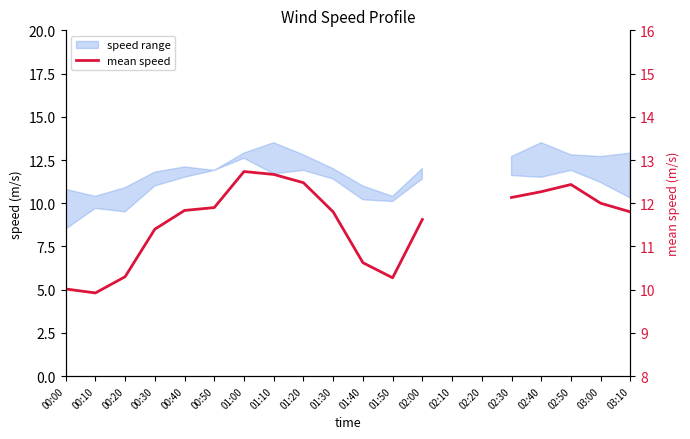

What value does the data have at 01:20?

12.5